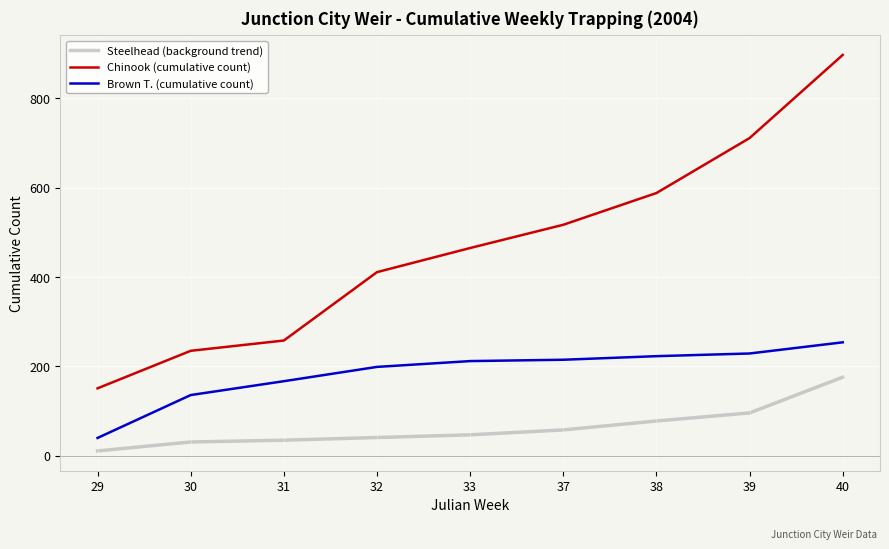

Does the chart have visible grid lines?

Yes